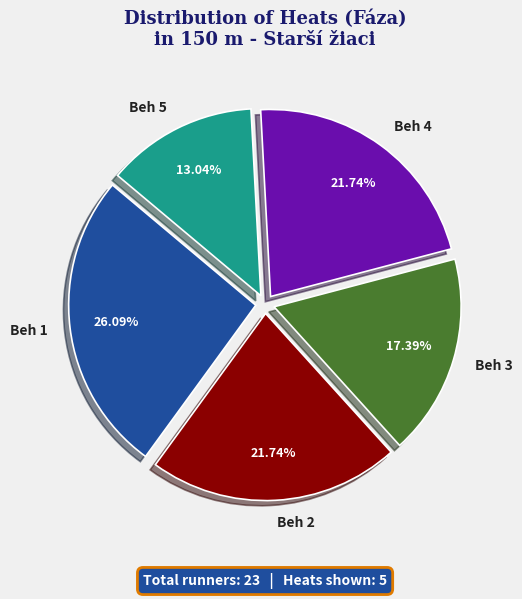

Between Beh 5 and Beh 3, which is larger?

Beh 3